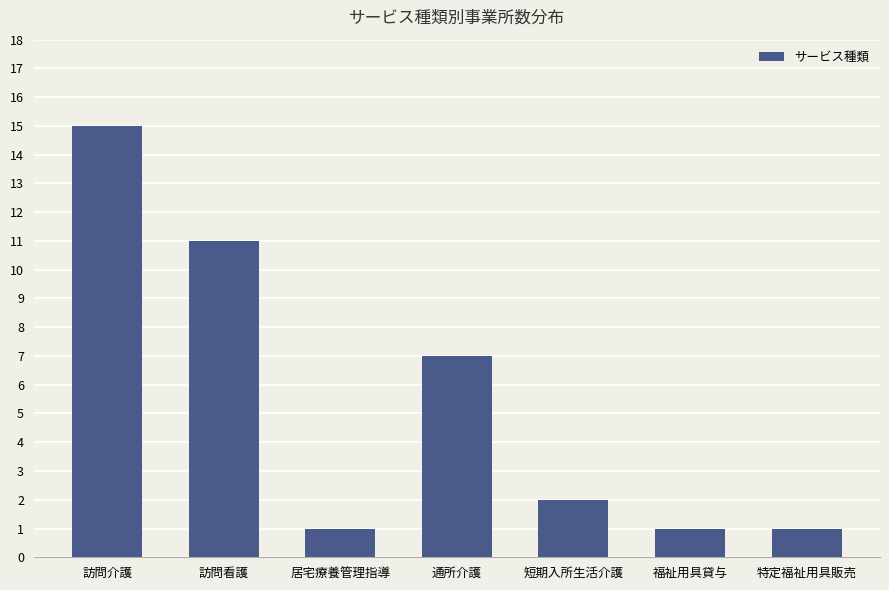

What is the label of the 1st bar from the left?

訪問介護